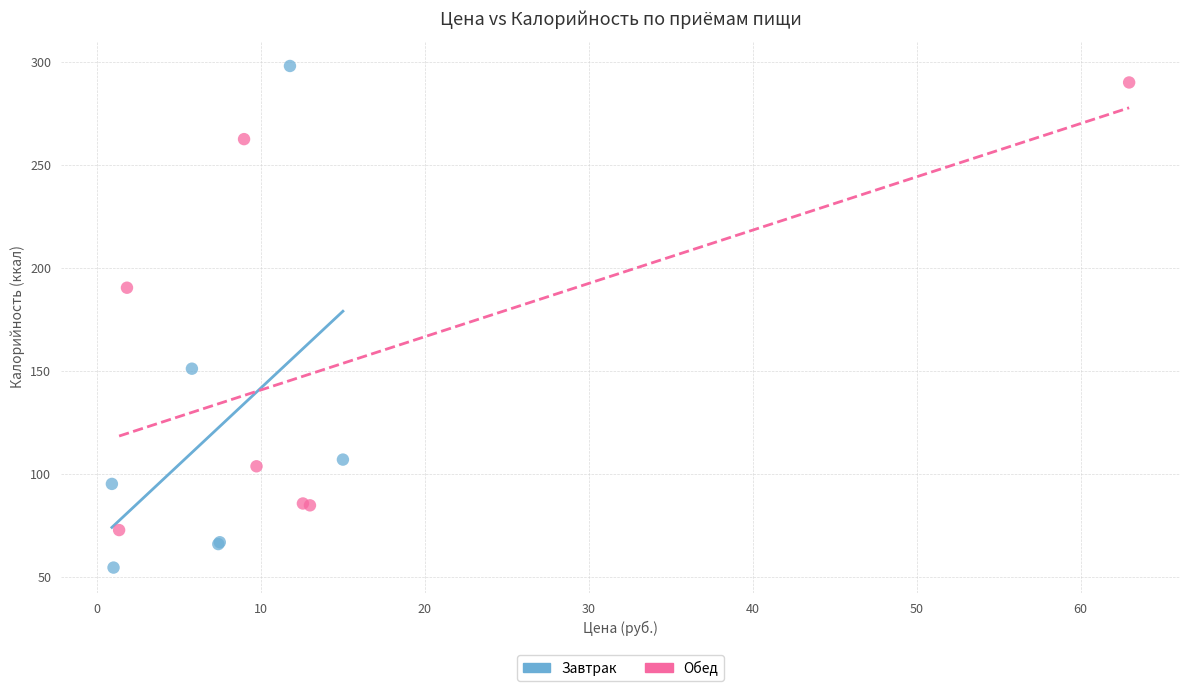

Which series has the widest spread of Y values?

Завтрак